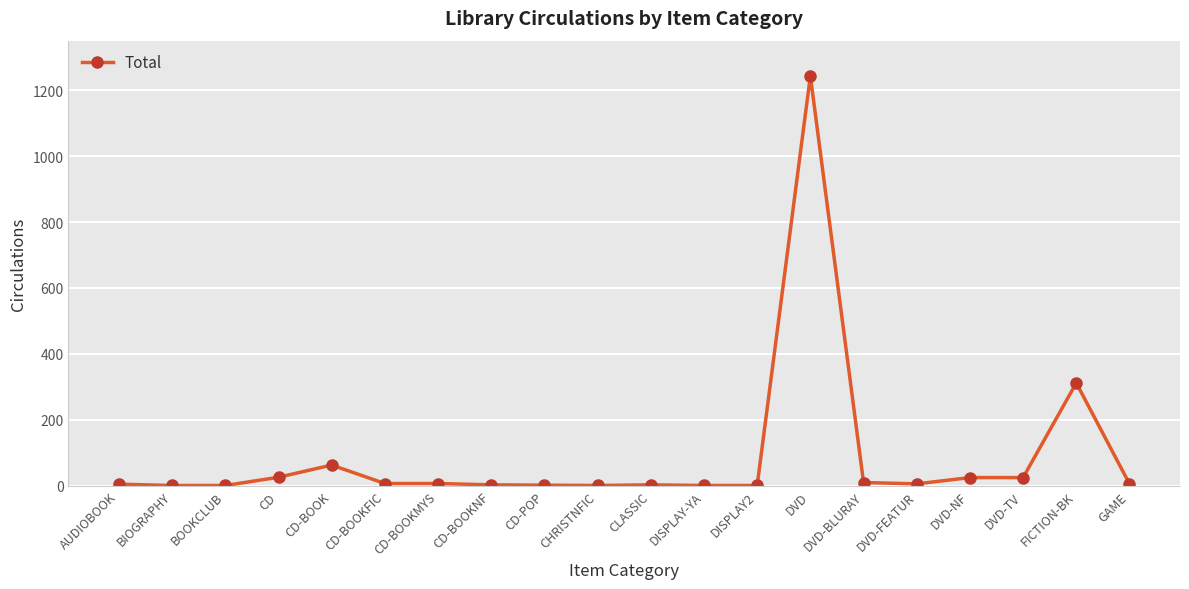

Where is the data nearest to the value 622?

FICTION-BK